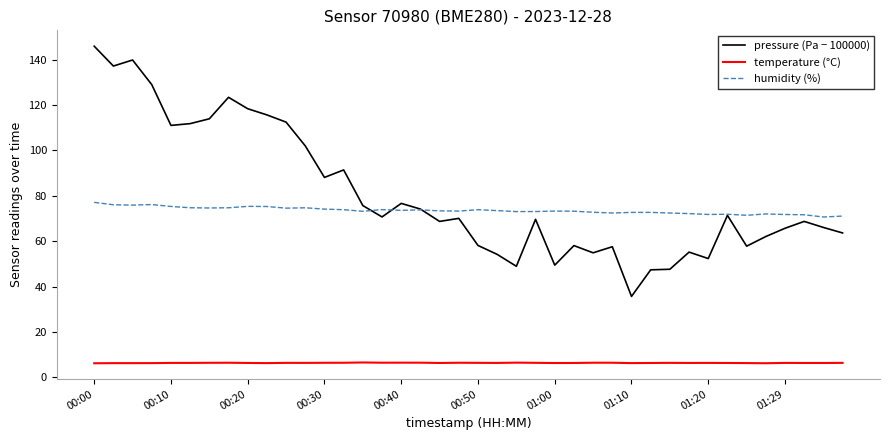

What is the highest value of the pressure (Pa − 100000) series?

146.0